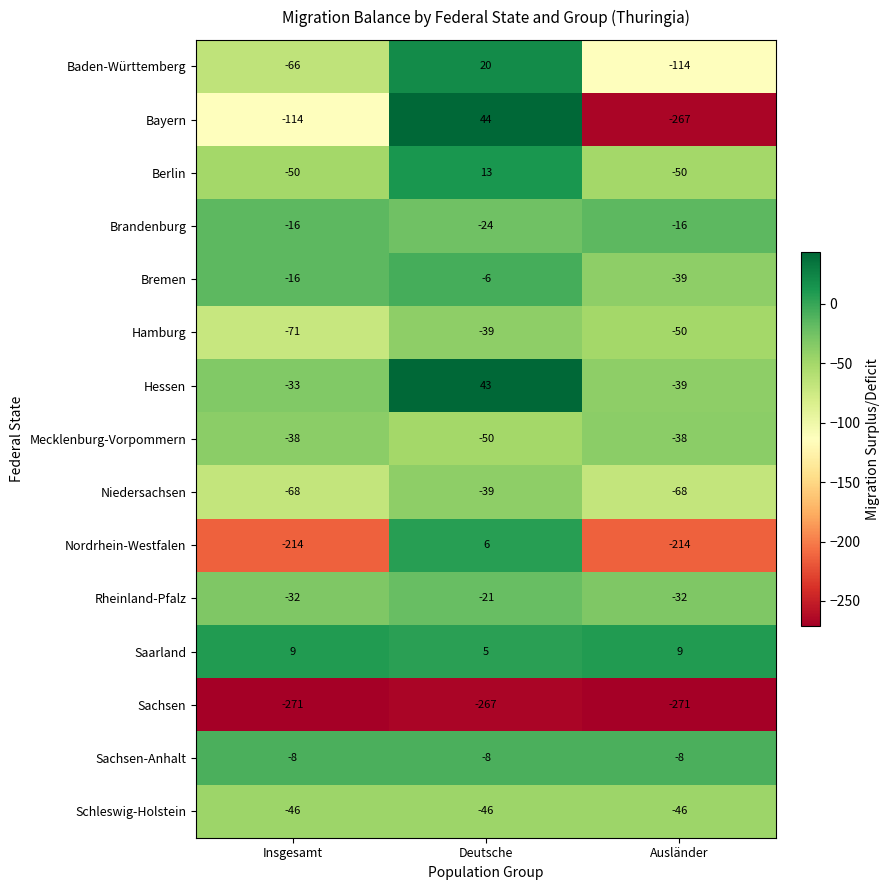

Rank the categories by Hessen value from highest to lowest.

Deutsche, Insgesamt, Ausländer